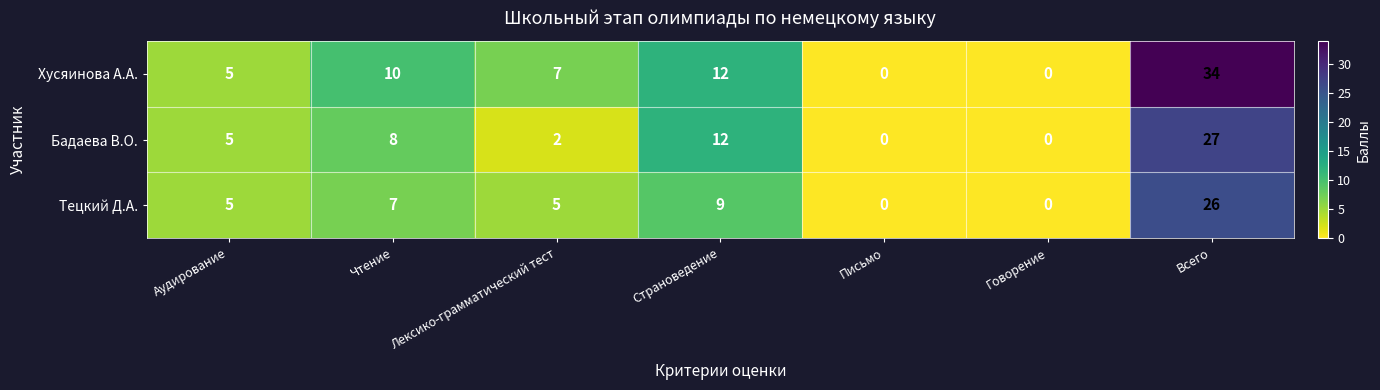

What is the total value across all series at Чтение?

25